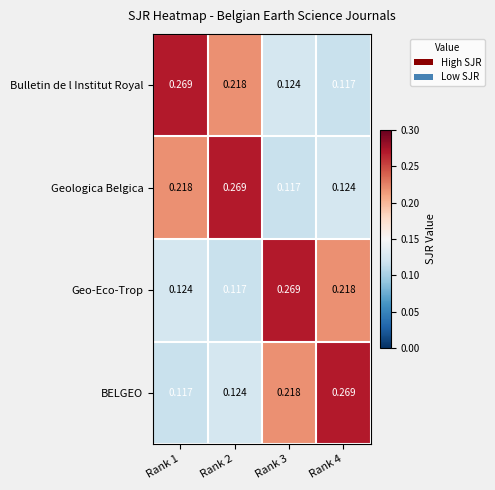

Is the value of BELGEO at Rank 2 greater than the value of Geo-Eco-Trop at Rank 4?

No